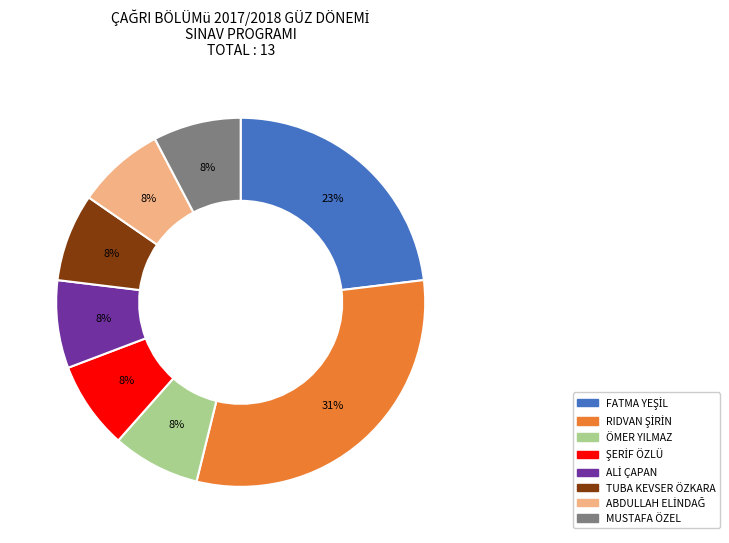

What percentage is the MUSTAFA ÖZEL slice, to the nearest percent?

8%